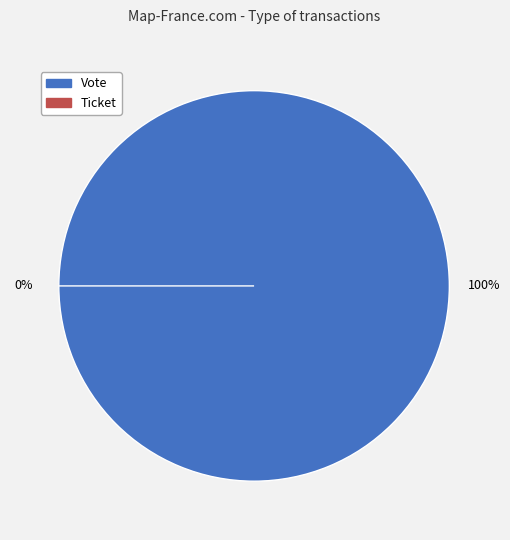

Which has a higher value, Ticket or Vote?

Vote